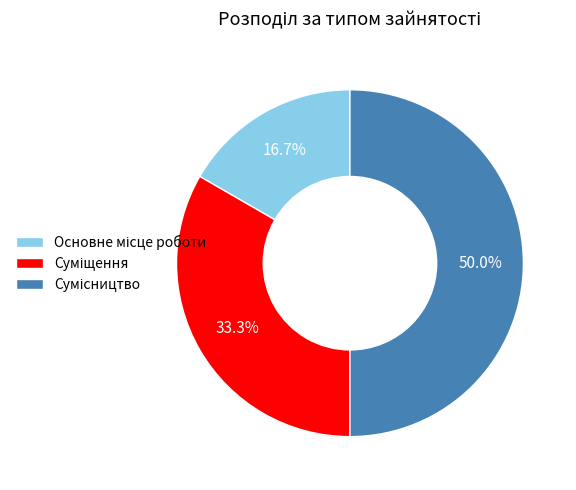

How many segments does this pie chart have?

3